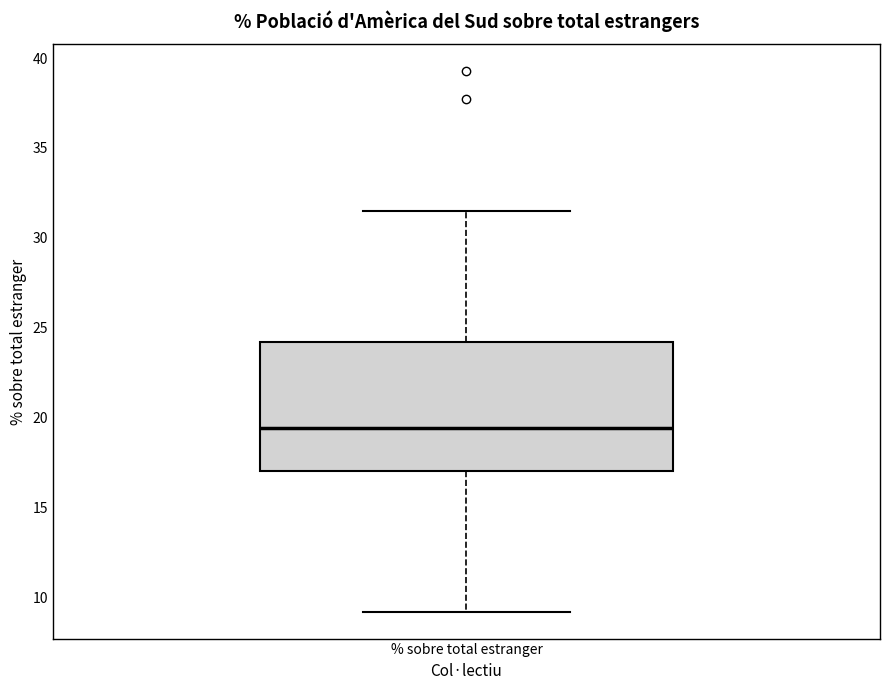

Read this box plot against the y-axis: the position of the median line, the range covered by the box, and the ends of both whiskers. The values are not printed on the chart, so give them approximately, as read against the axis.

median 19.5, box 17.0 to 24.0, whiskers 9.0 to 31.5